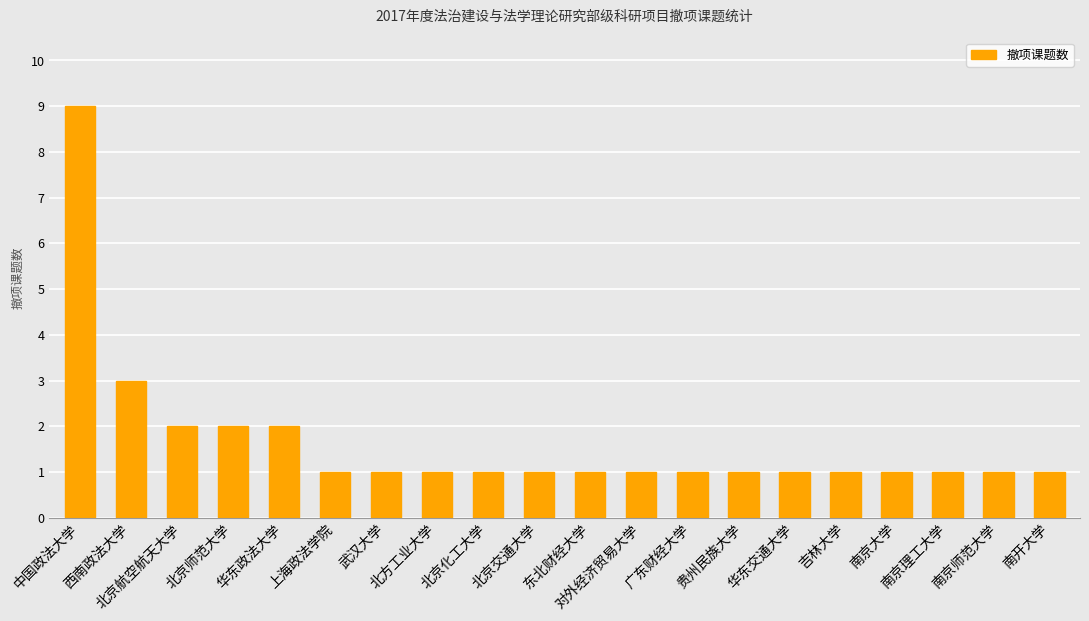

What is the label of the 5th bar from the left?

华东政法大学